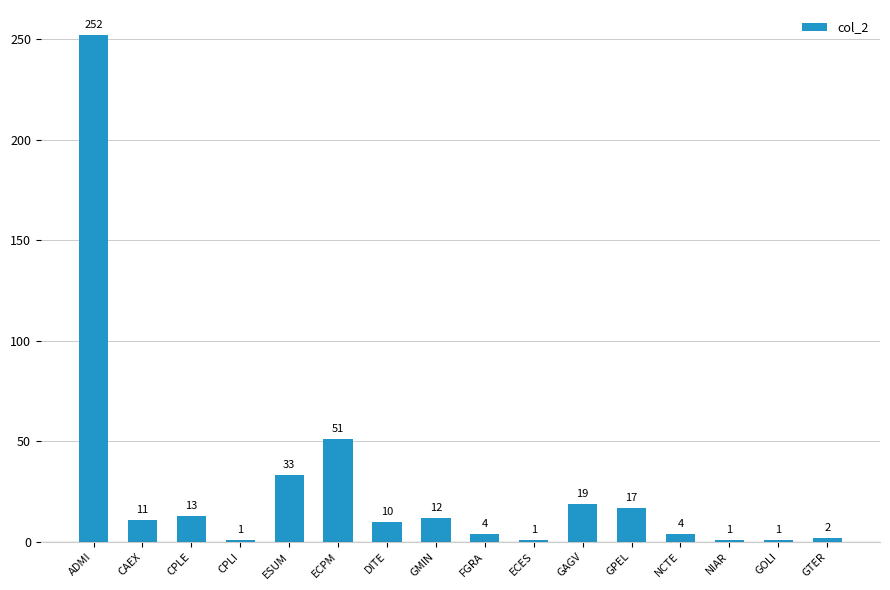

At which label is the value closest to 126?

ECPM